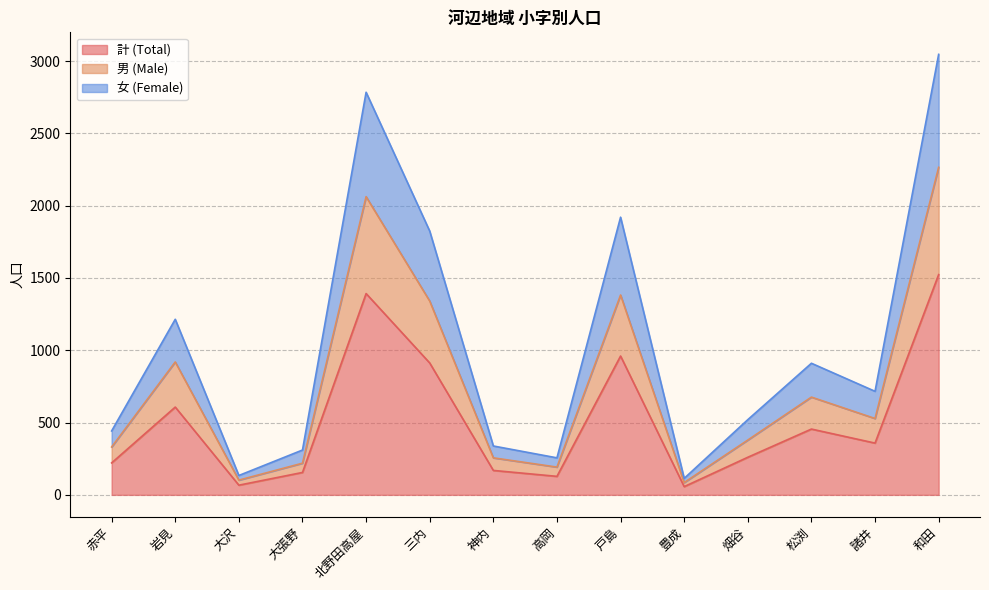

True or false: 計 (Total) and 女 (Female) intersect in this chart.

False